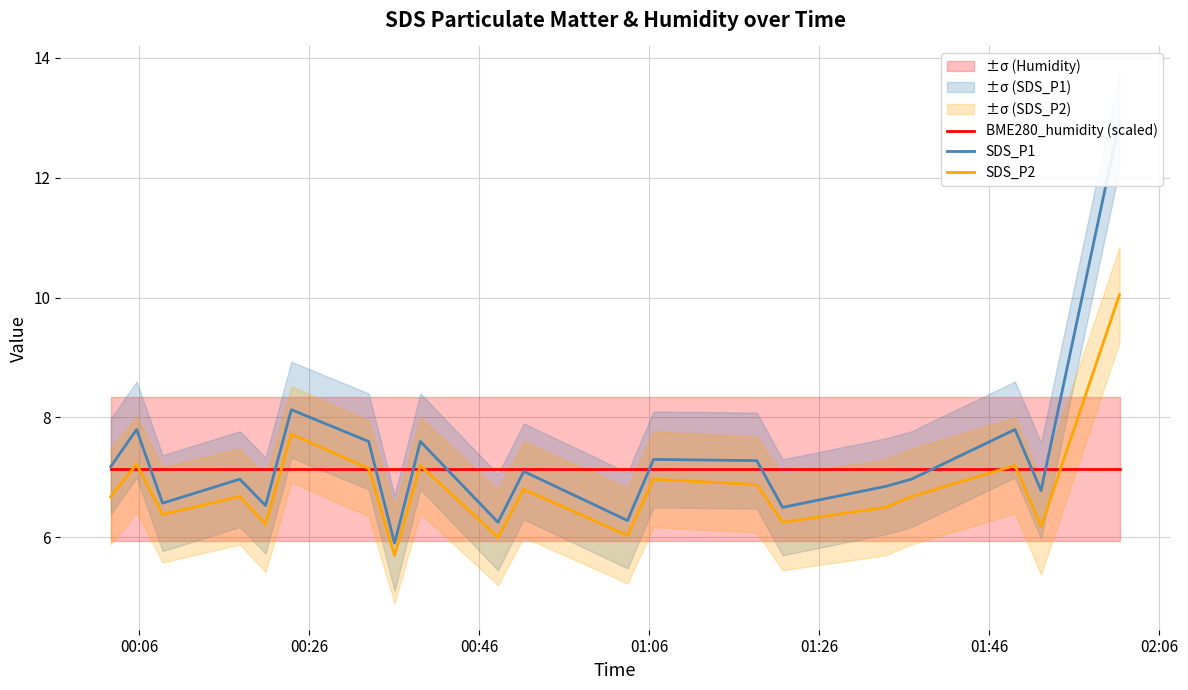

Does the chart have visible grid lines?

Yes